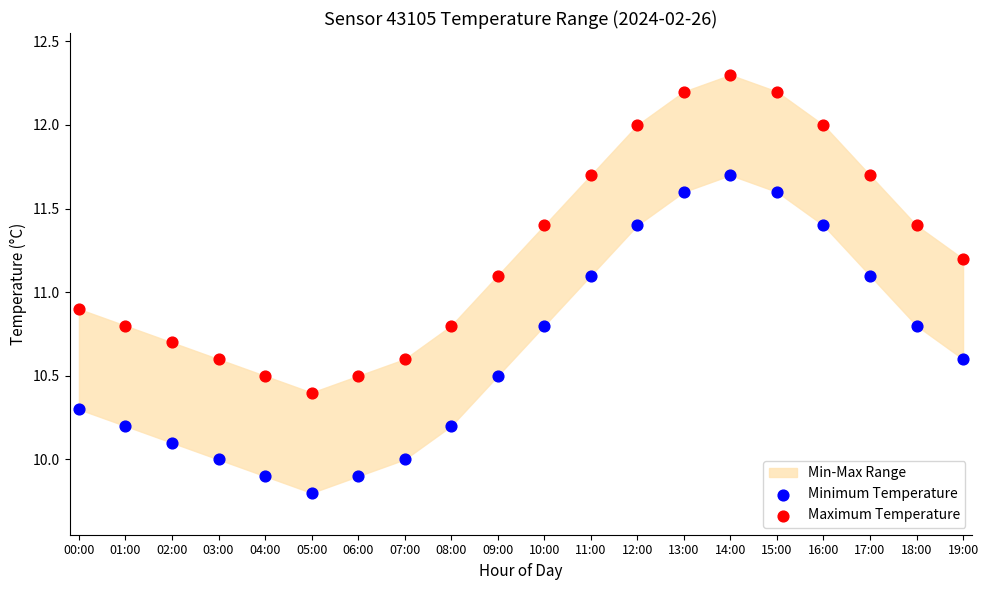

Which series reaches the maximum Y coordinate?

Maximum Temperature